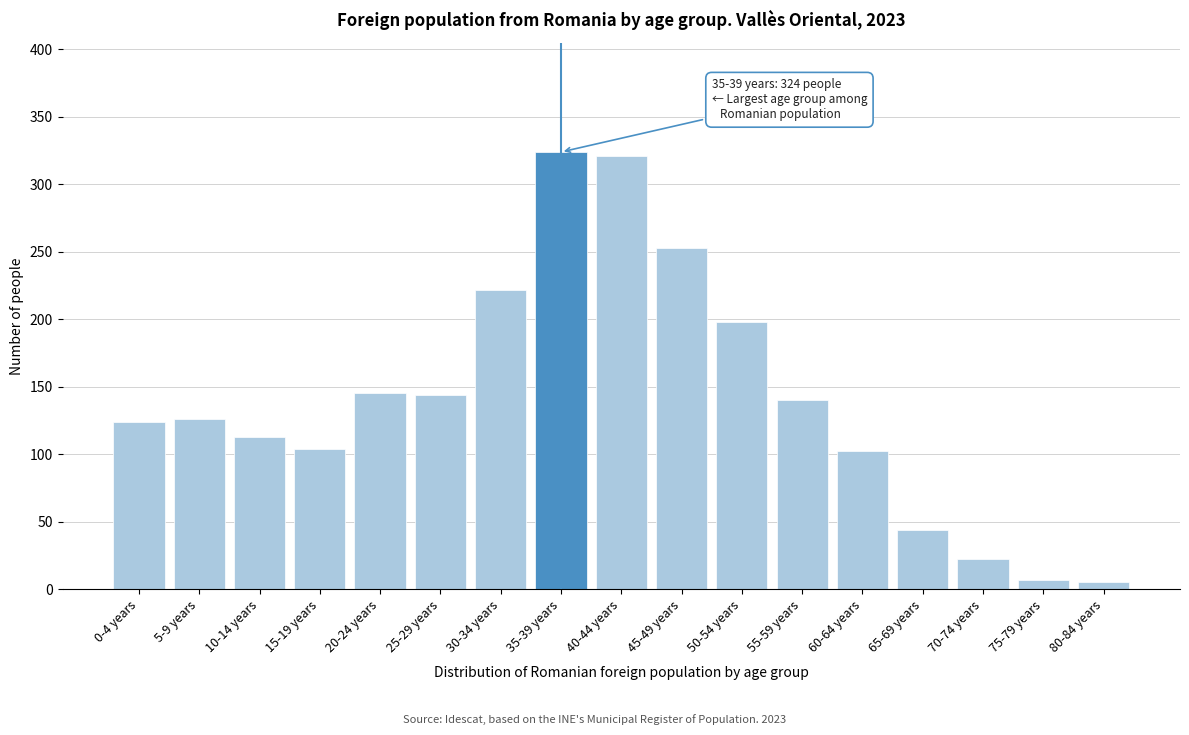

What is the change in value from 30-34 years to 70-74 years?

-200